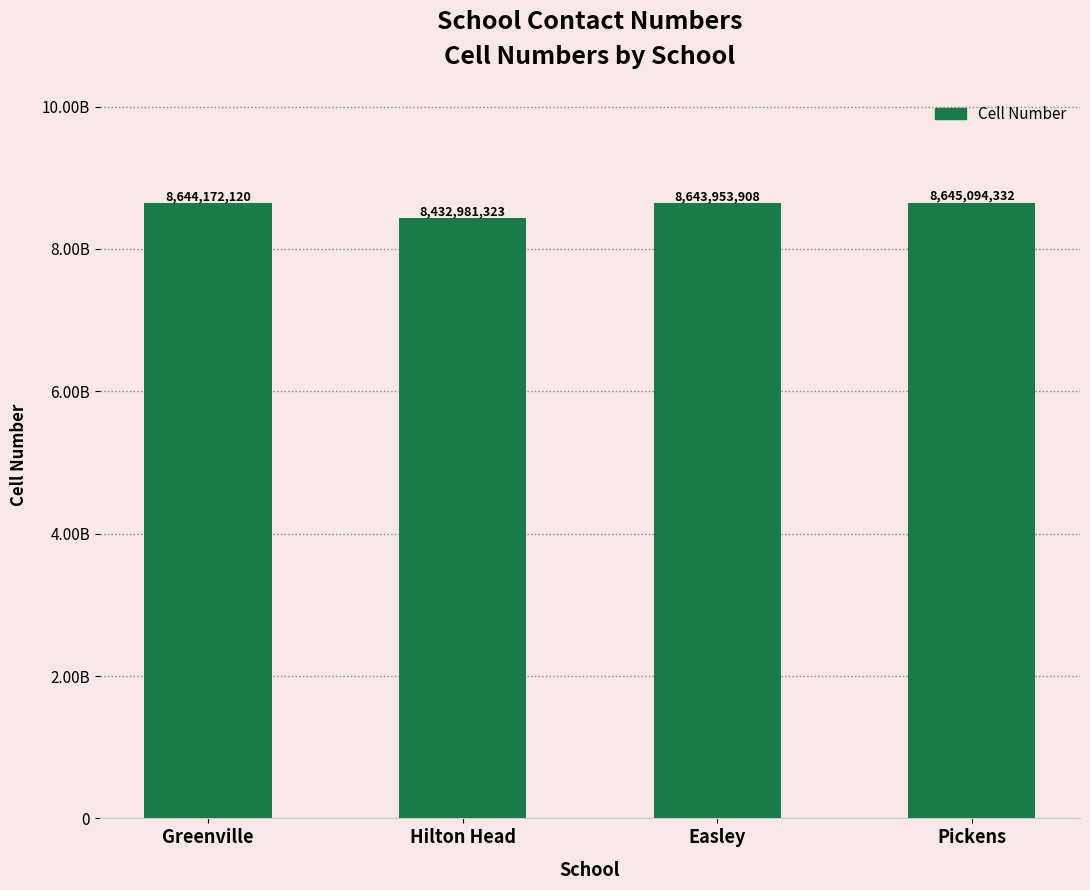

What is the sum of all values?

34366201683